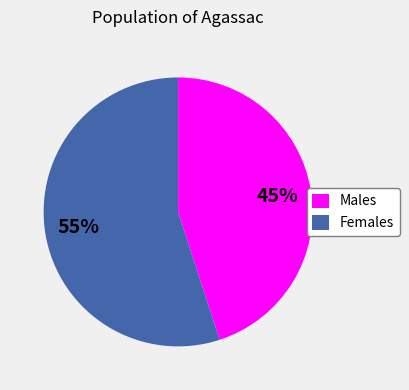

To the nearest percent, what percentage of the pie is Males?

45%